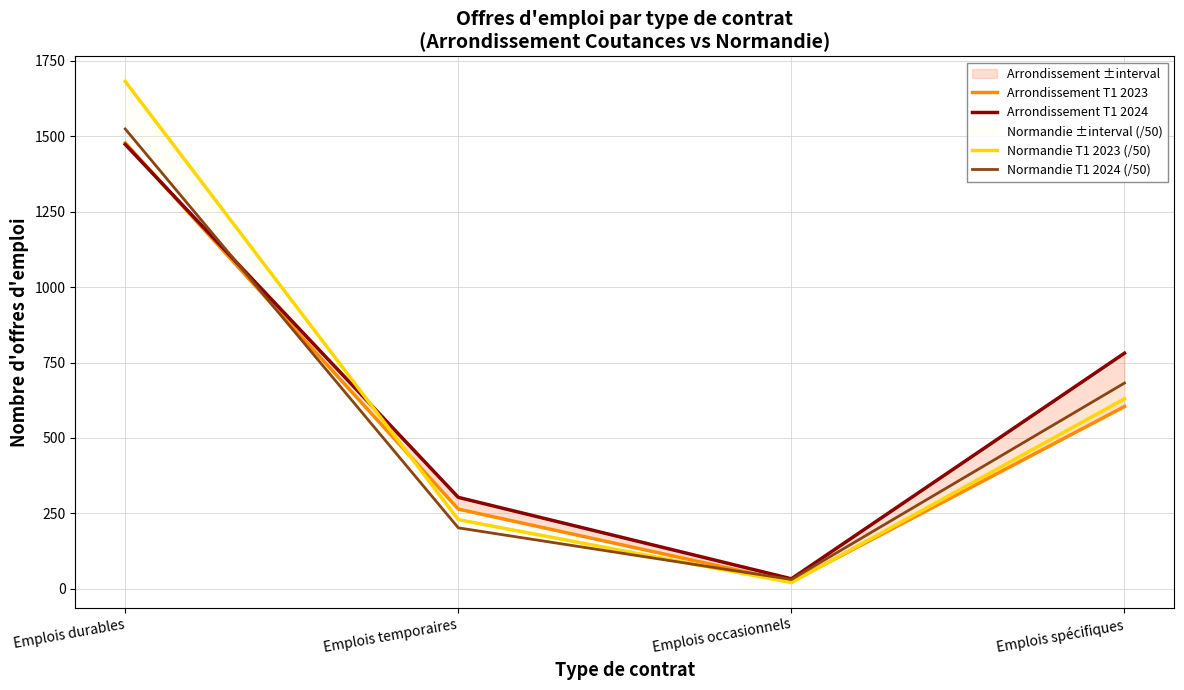

What is the label of the 1st point from the right?

Emplois spécifiques